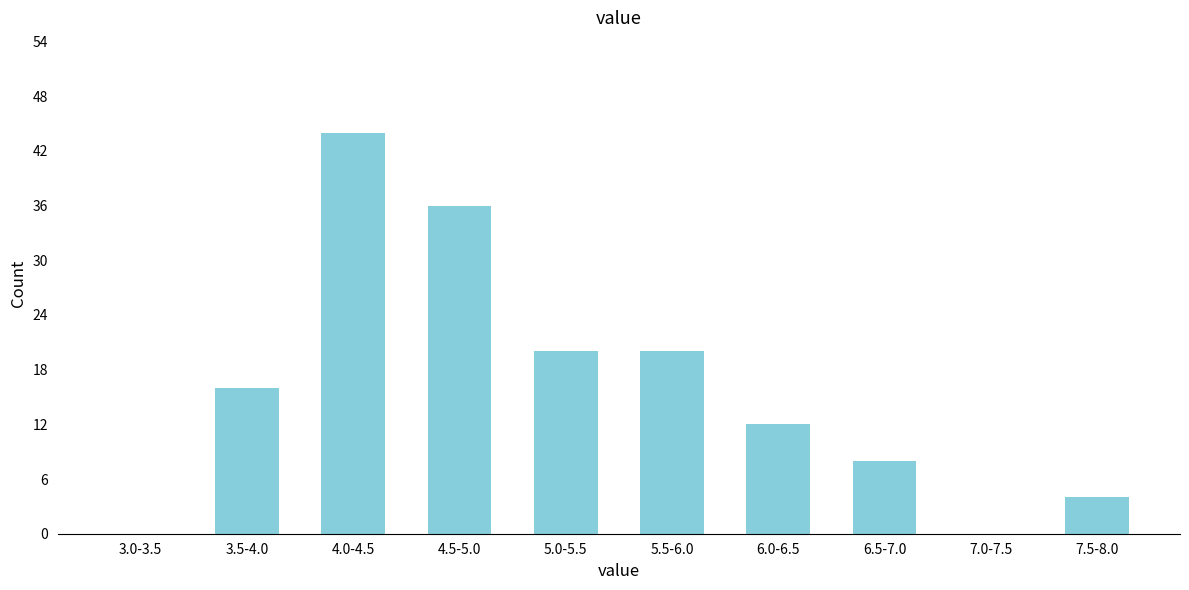

Reading left to right, transcribe all the data shown in this chart.

3.0-3.5=0	3.5-4.0=16	4.0-4.5=44	4.5-5.0=36	5.0-5.5=20	5.5-6.0=20	6.0-6.5=12	6.5-7.0=8	7.0-7.5=0	7.5-8.0=4